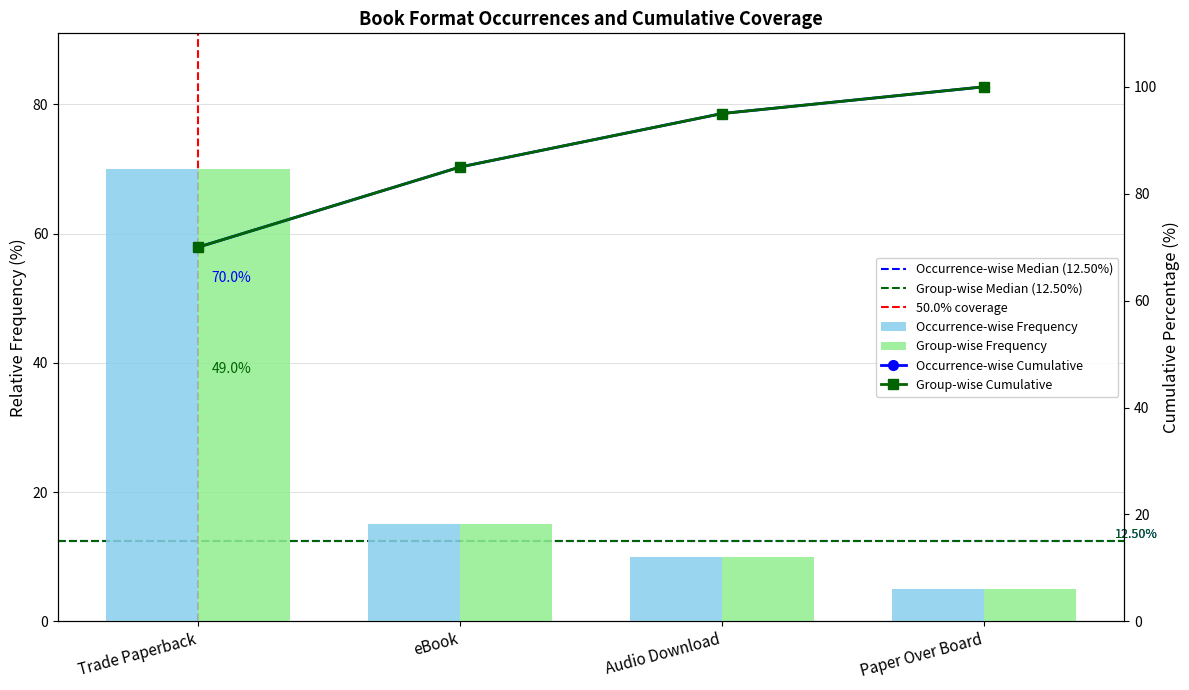

Reading left to right, what are all the values shown in this chart?

Count: 70	15	10	5
Cumulative: 70	85	95	100